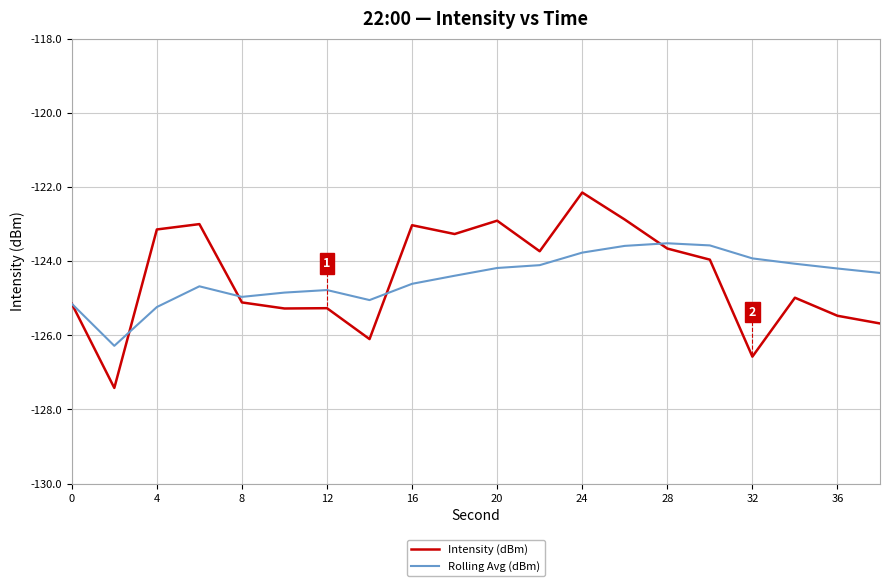

What is the maximum value shown in the chart?

-122.1